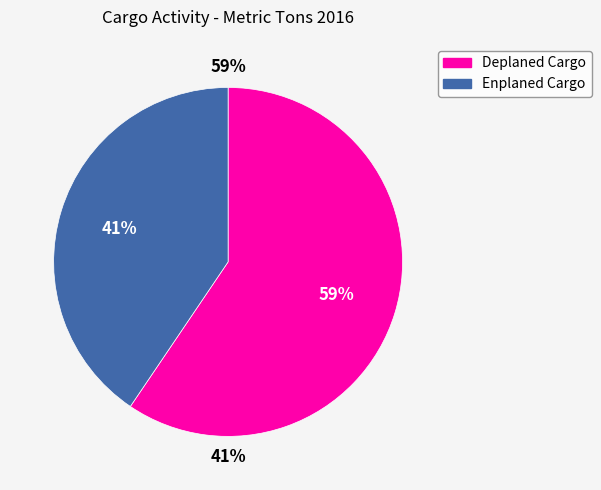

Which category accounts for the majority?

Deplaned Cargo